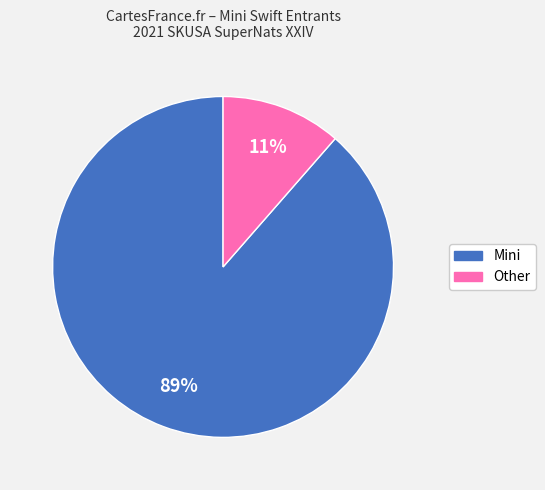

To the nearest percent, what is the average slice percentage?

50%